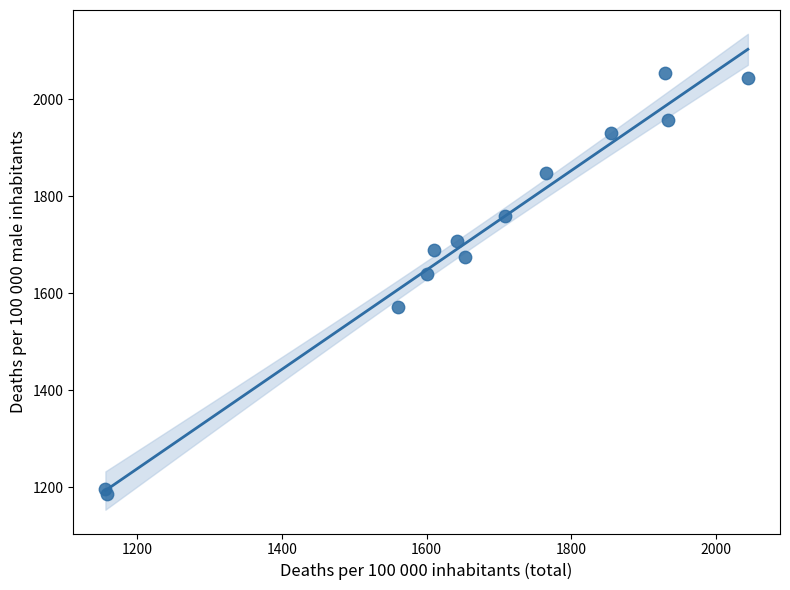

What Y value in the scatter plot is closest to 1620?

1639.5